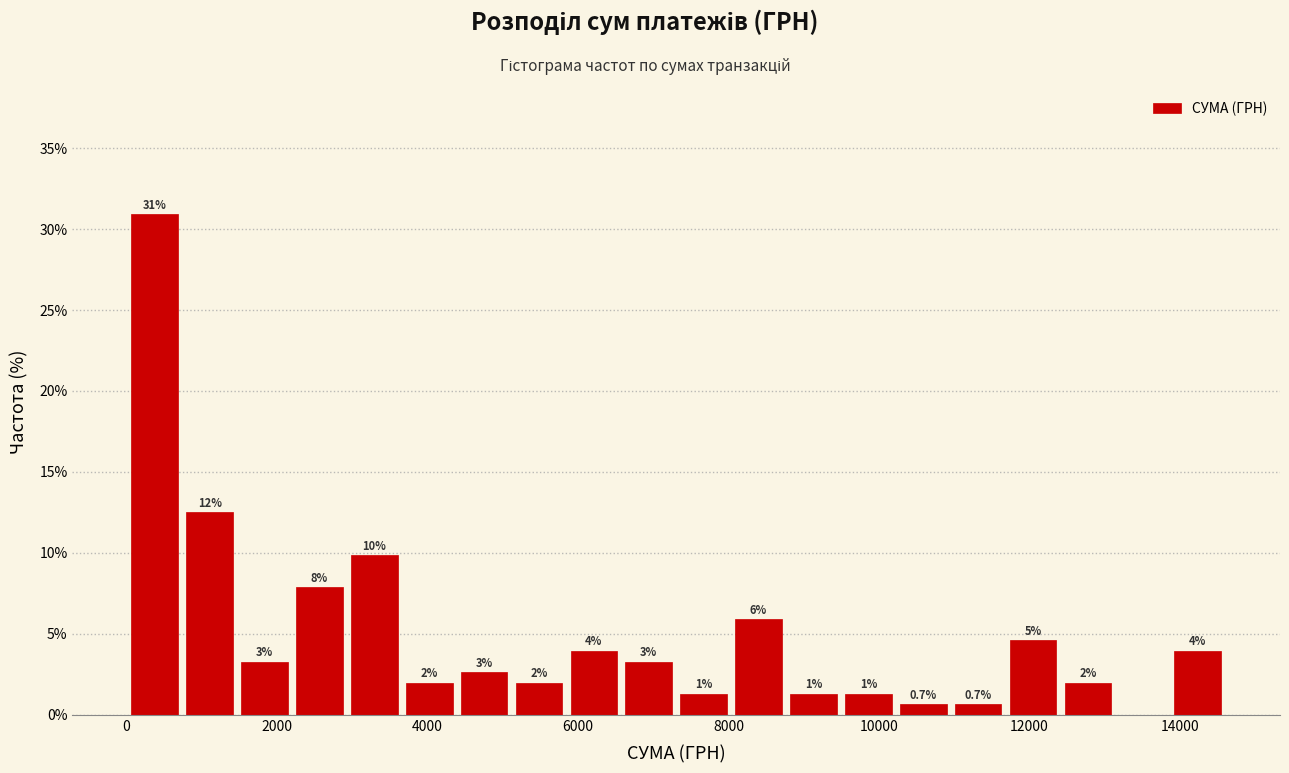

Around what value on the x-axis is the tallest bar? Give the approximate position of its centre, as read against the axis.

400